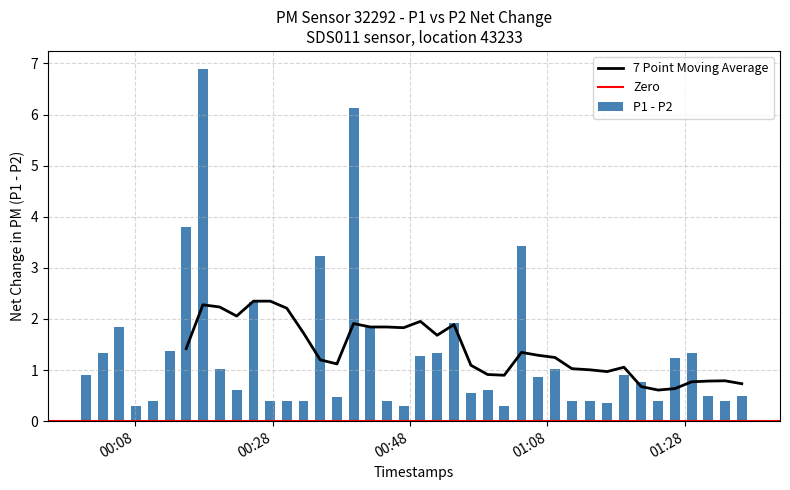

What is the difference between the maximum and second lowest values in the P1 - P2 series?

6.6